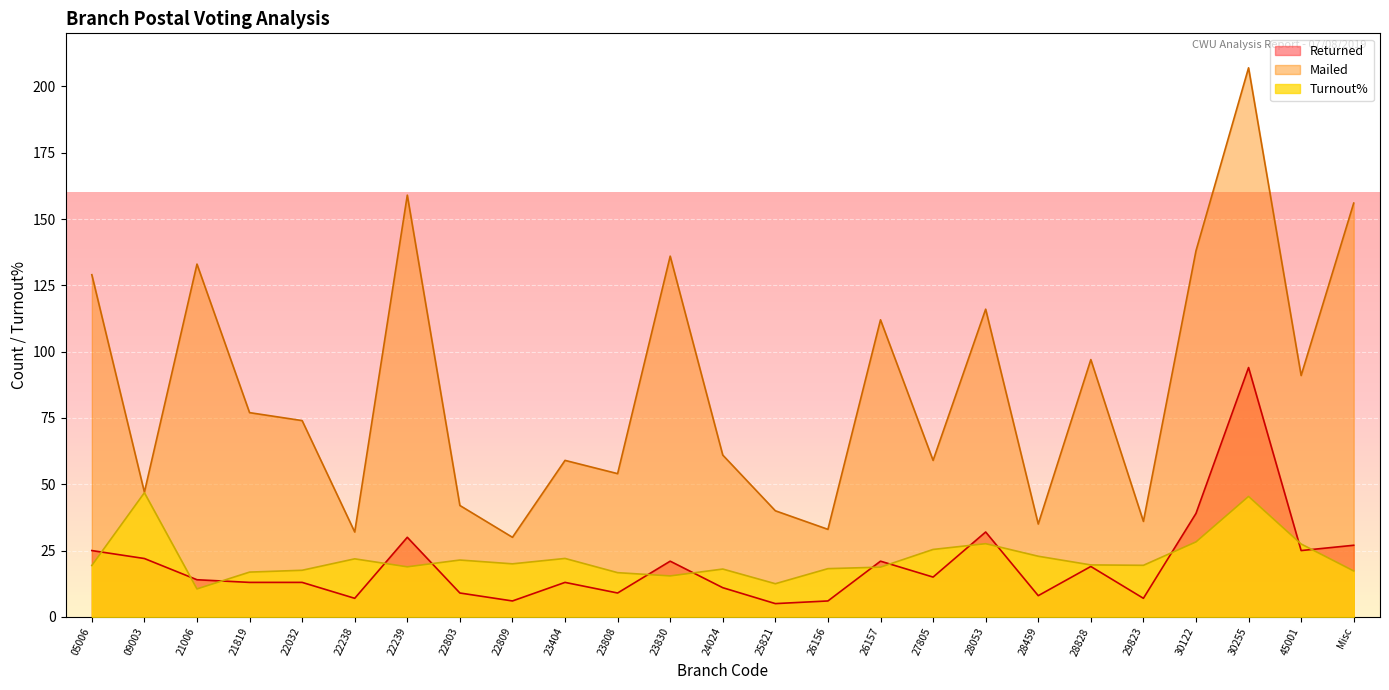

What is the total value across all series at 22803?

72.4